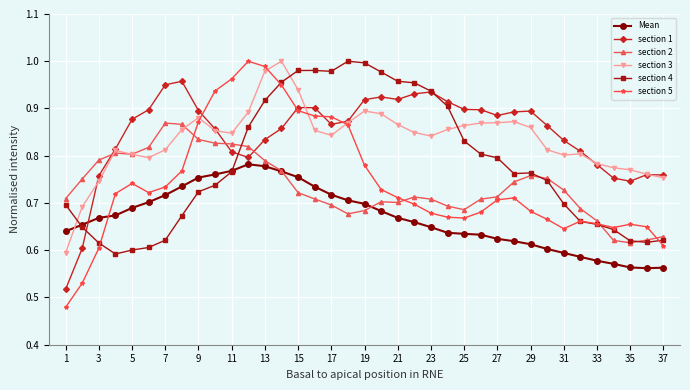

At how many categories does at least one series exceed 0?

37